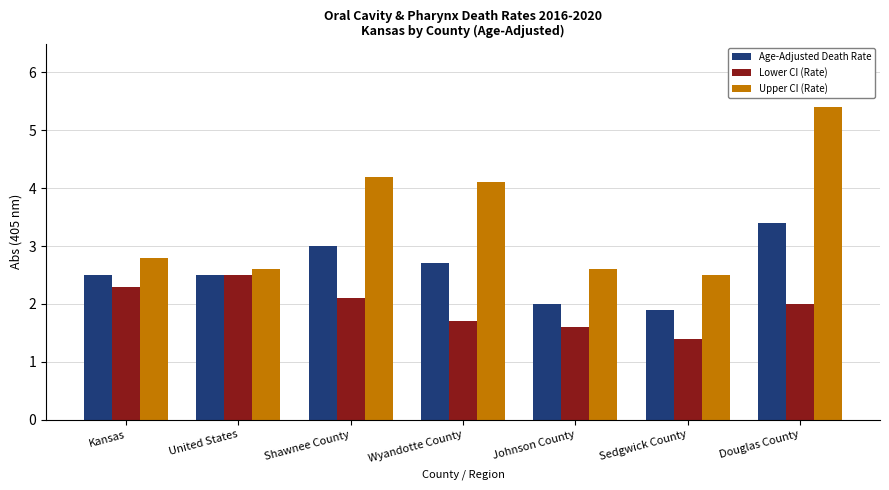

Where is Age-Adjusted Death Rate nearest to the value 2?

Johnson County